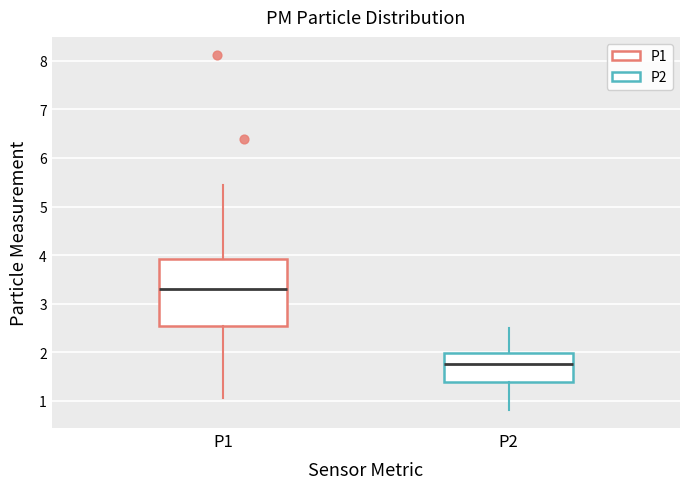

Reading left to right, read every box against the y-axis: the position of its median line, the range the box covers, and the ends of its whiskers. The values are not printed on the chart, so give them approximately, as read against the axis.

P1: median 3.3, box 2.5 to 3.9, whiskers 1.1 to 5.5
P2: median 1.8, box 1.4 to 2.0, whiskers 0.8 to 2.5